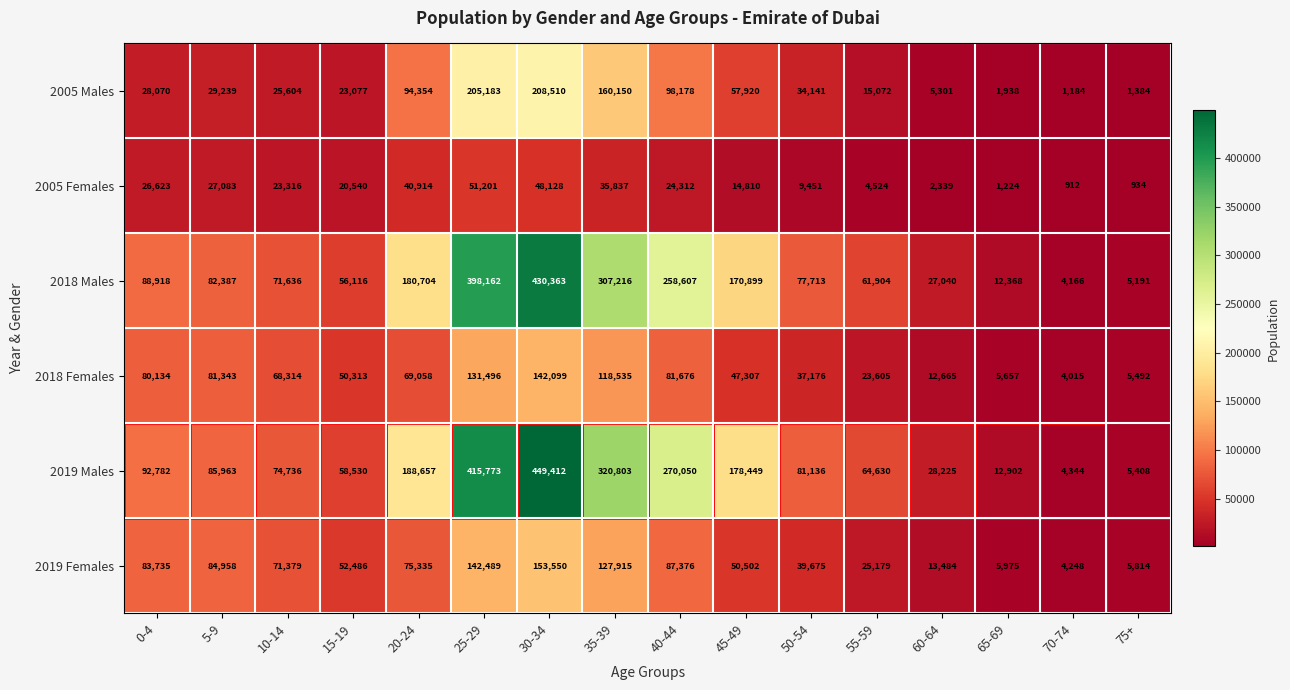

True or false: 2018 Males has a value of 238791 at 45-49.

False